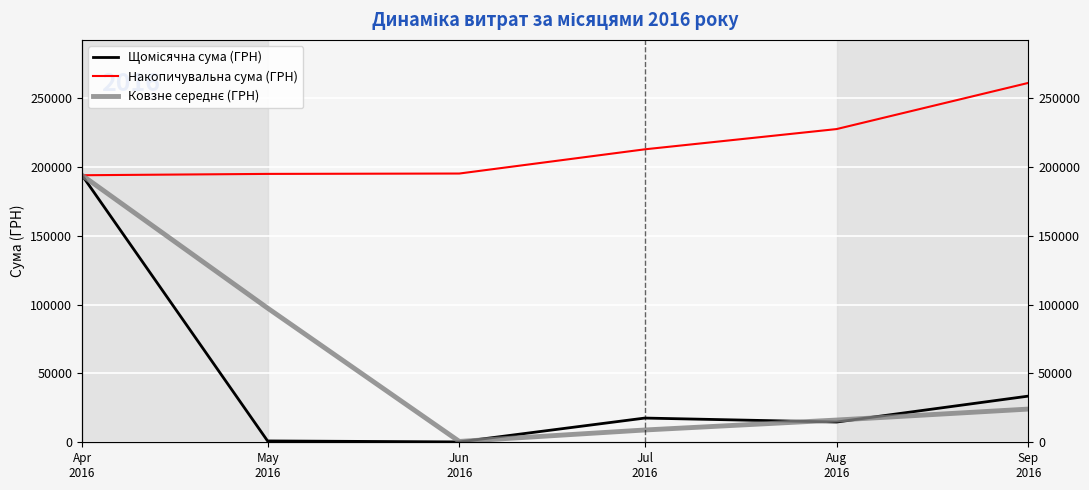

At which label does Щомісячна сума (ГРН) reach its peak?

Apr
2016